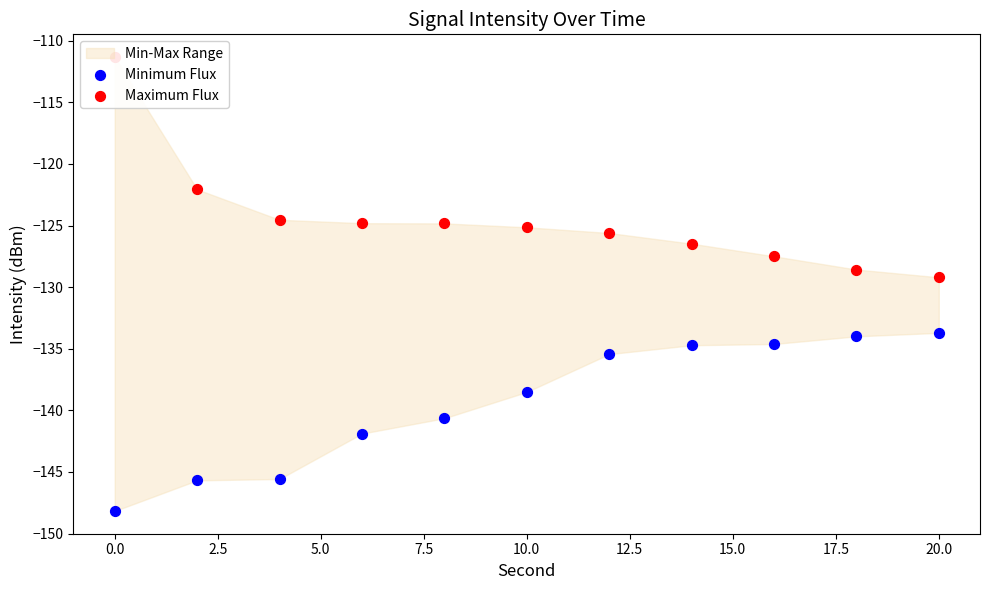

At how many categories does at least one series exceed -130?

11